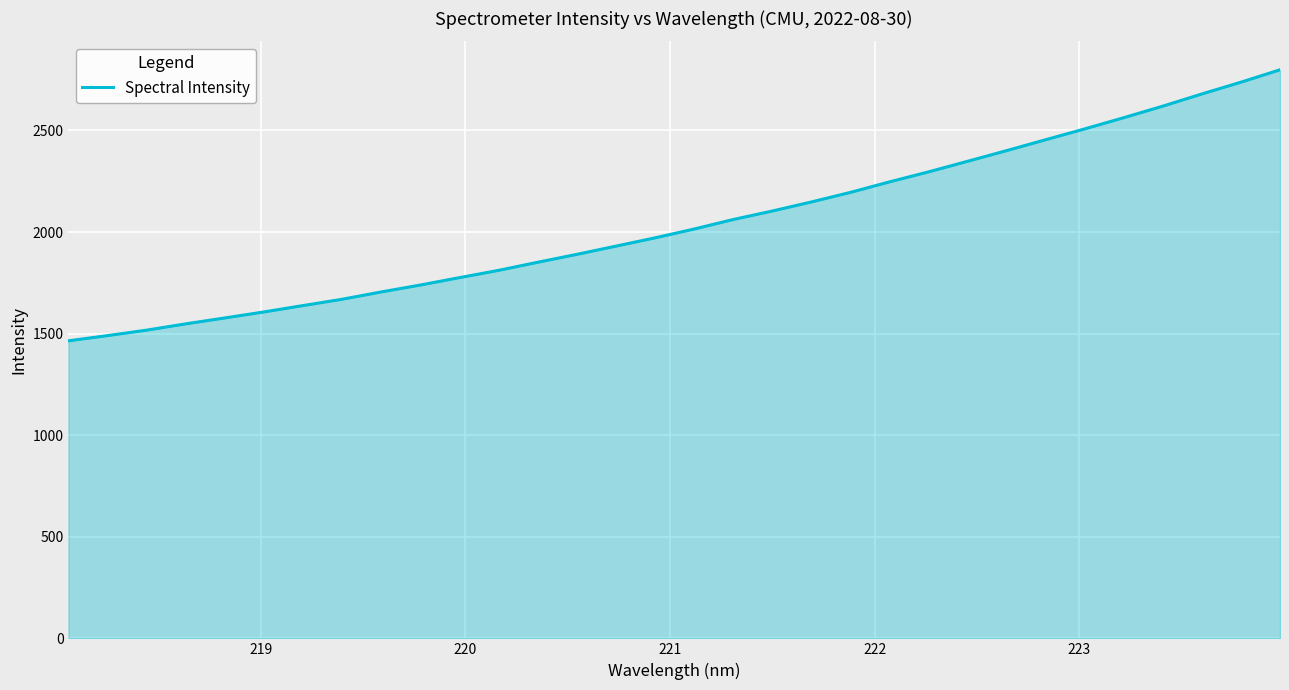

What is the smallest value displayed?

1464.5